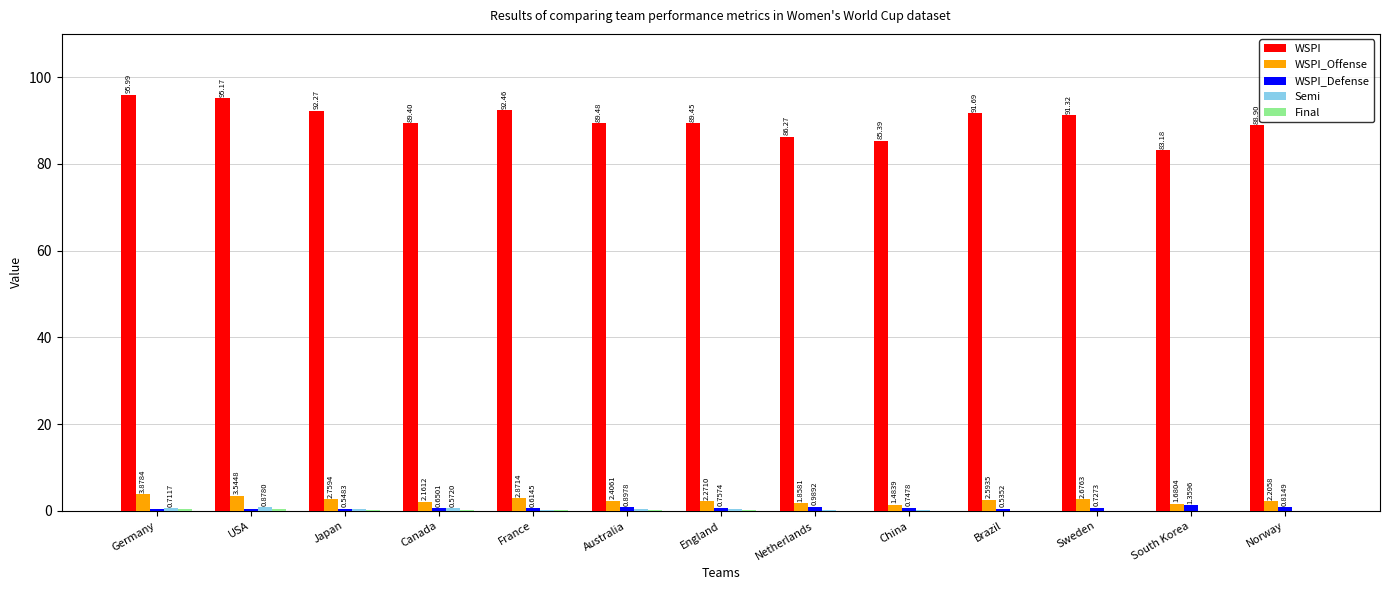

Count the number of categories in the chart.

13